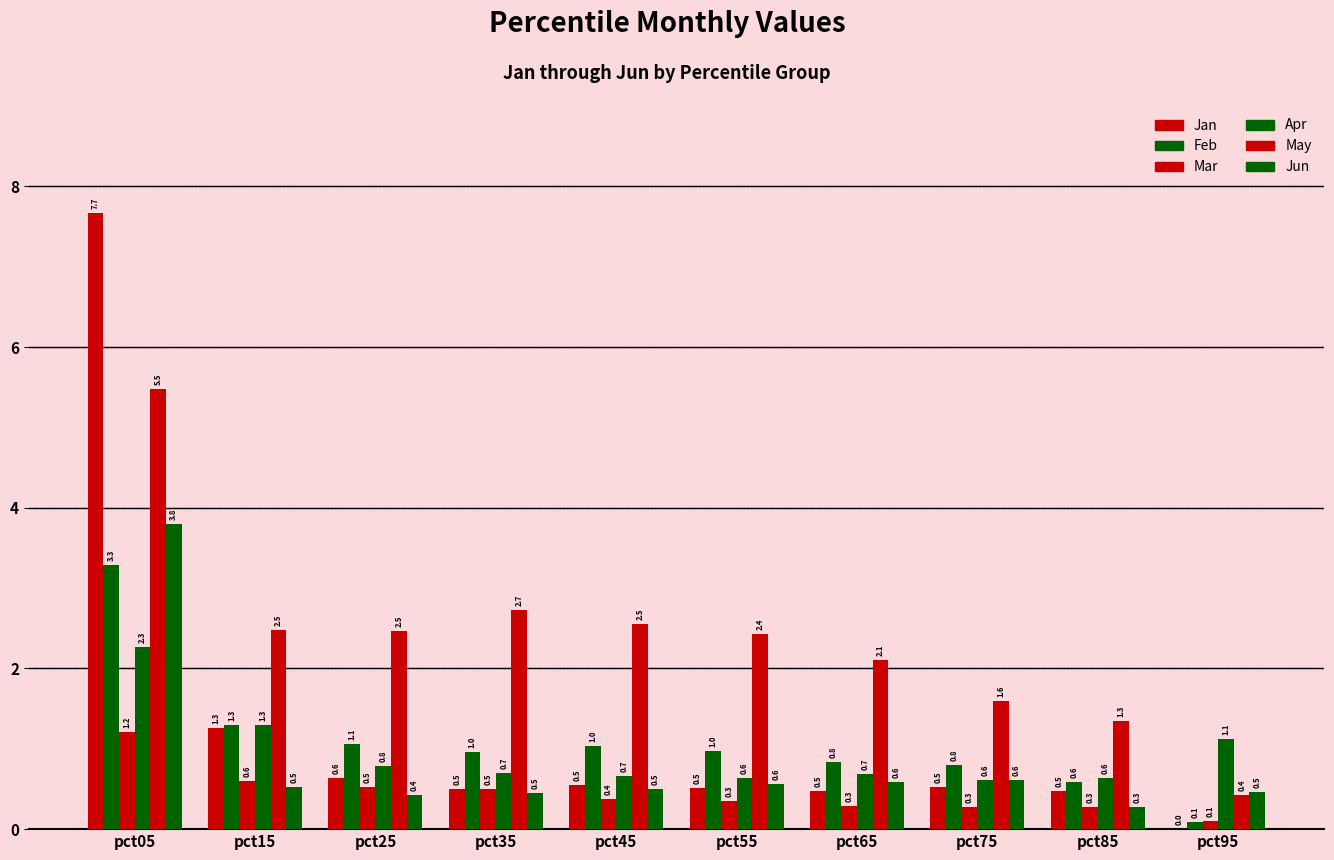

True or false: Apr has a value of 0.6 at pct85.

True